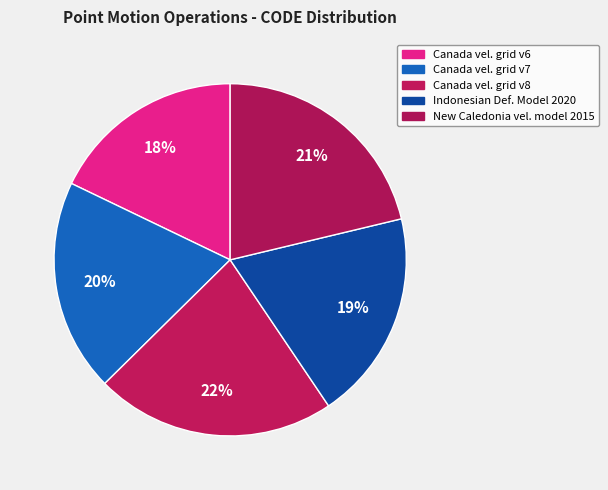

To the nearest percent, what is the average slice percentage?

20%